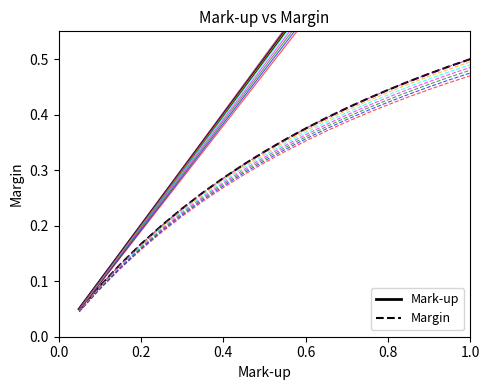

What is the difference between the maximum and minimum values in the Mark-up series?

0.9